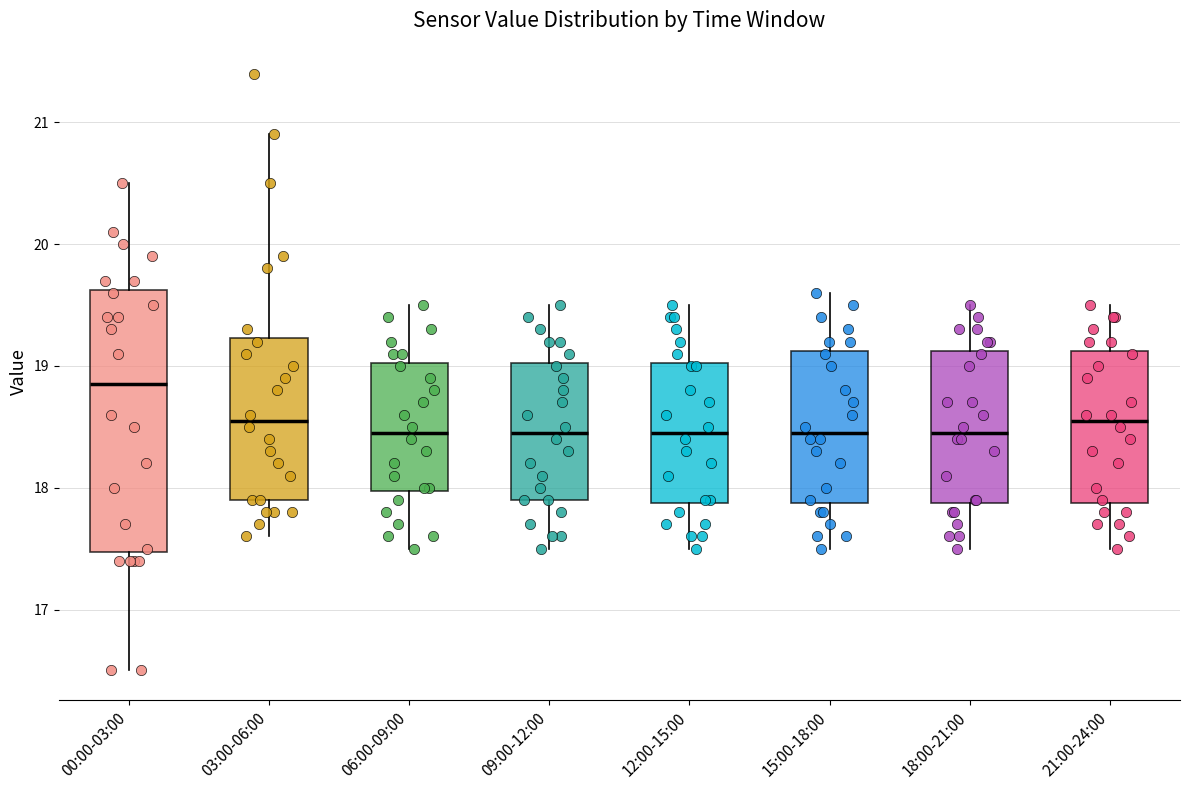

Which box's median line is the highest?

00:00-03:00